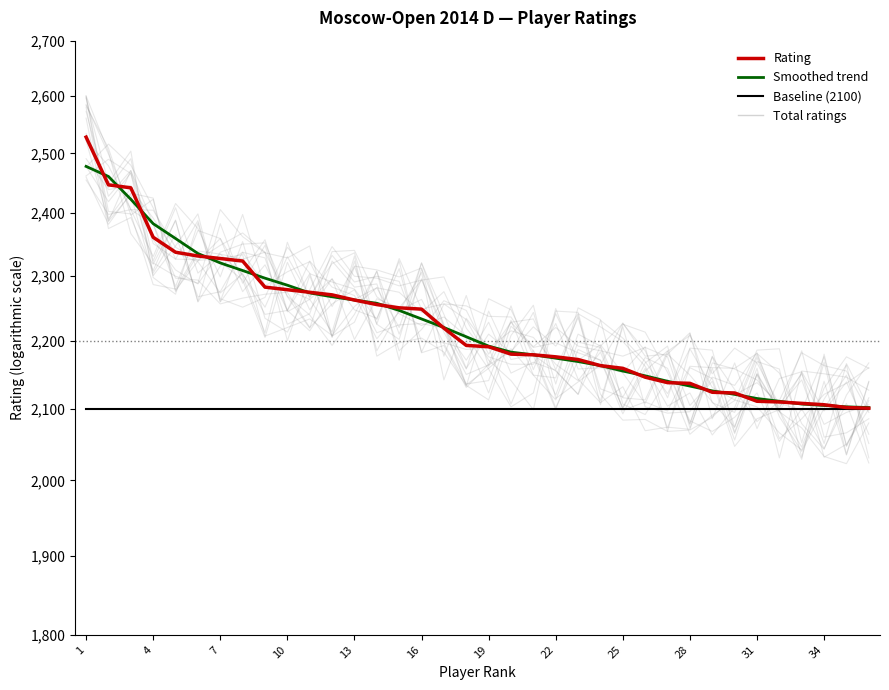

What is the value of the Baseline (2100) point at the 9th from the left?

2100